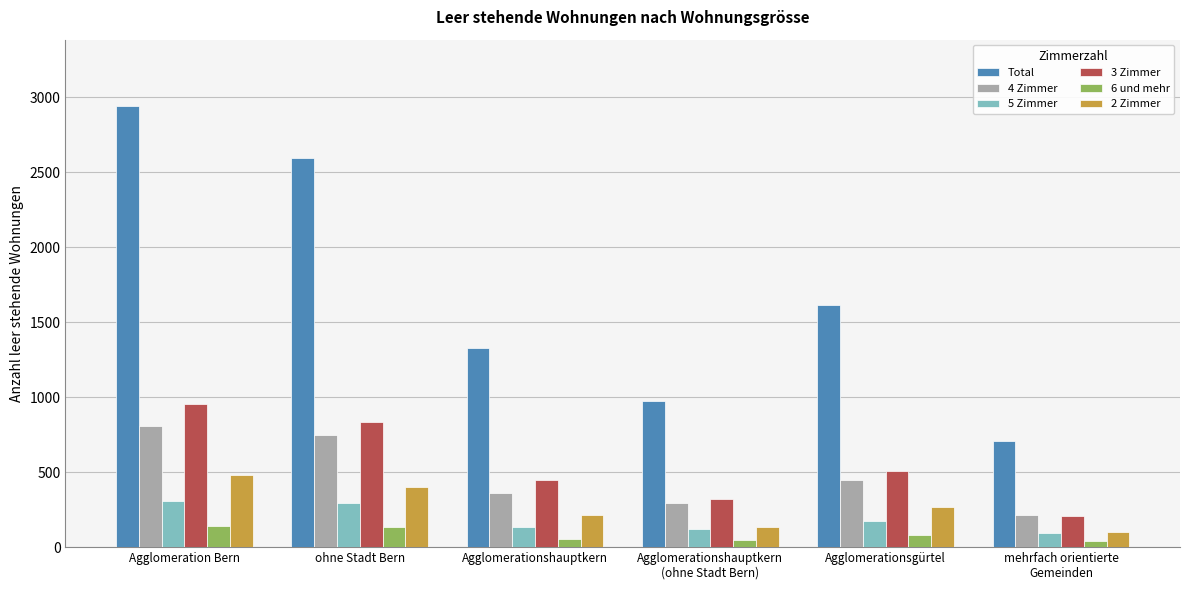

True or false: 3 Zimmer has a value of 1171 at ohne Stadt Bern.

False